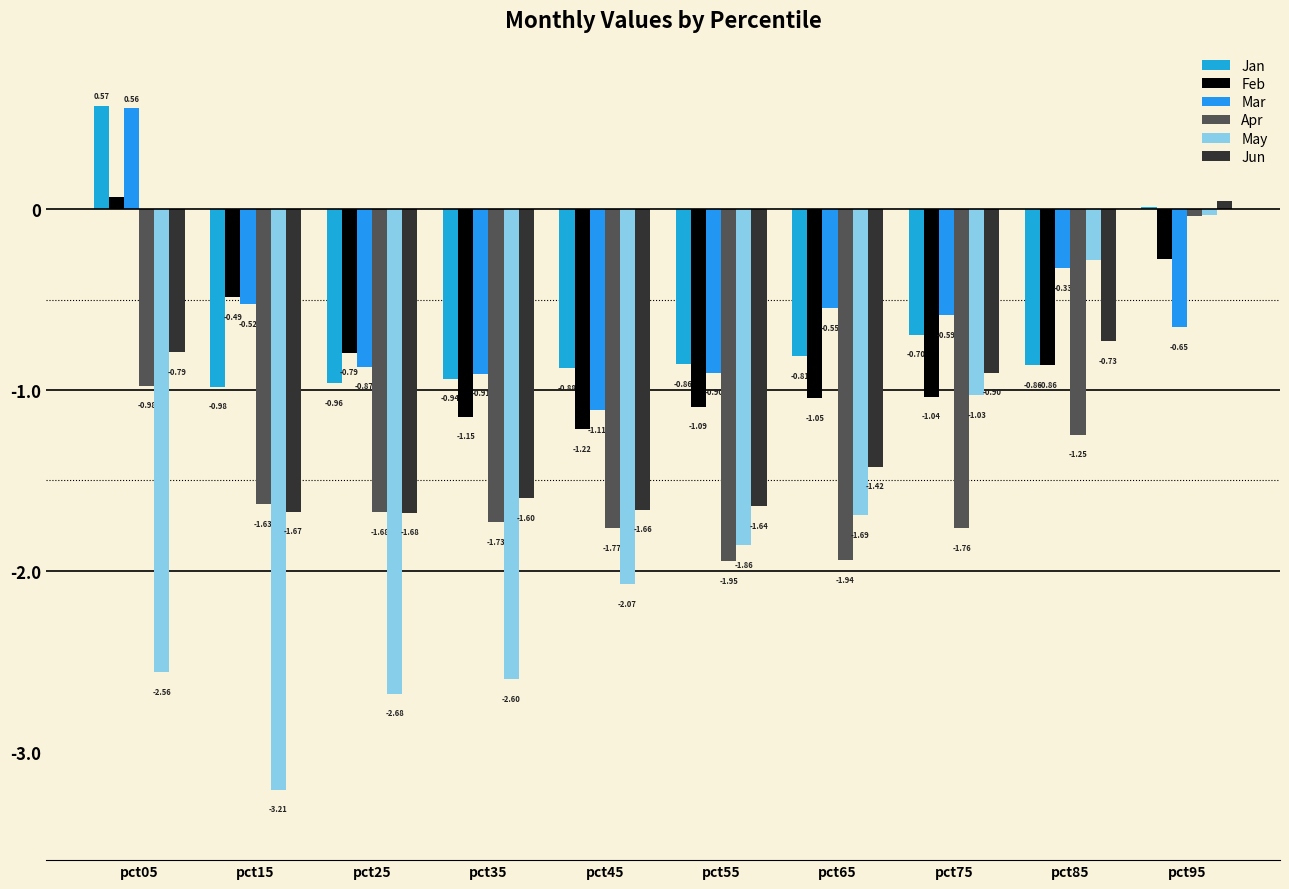

What are all the series names shown in the legend?

Jan, Feb, Mar, Apr, May, Jun